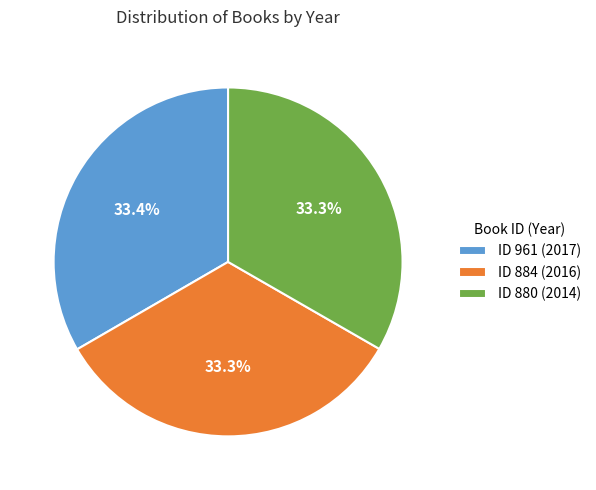

How many segments does this pie chart have?

3